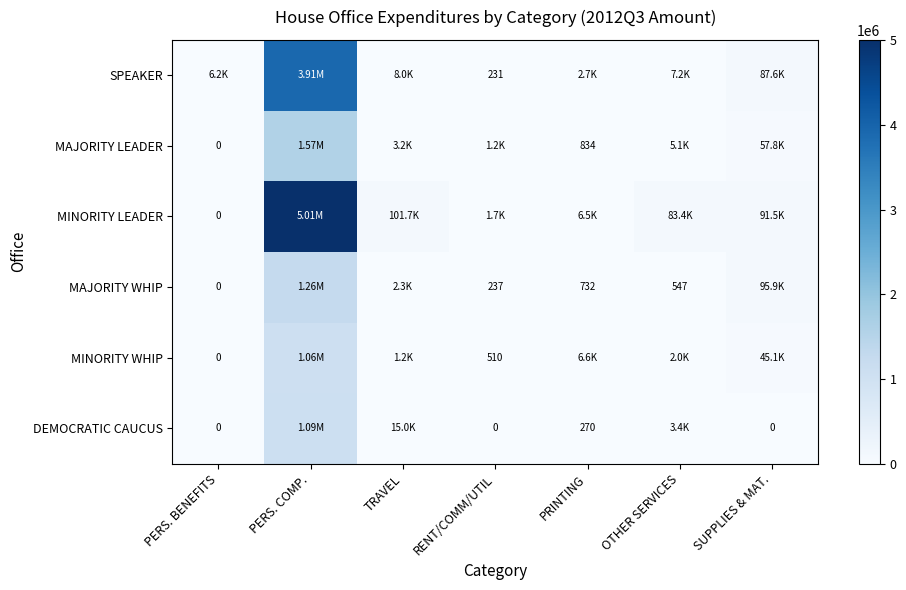

At which category does the chart reach its peak across all series?

PERS. COMP.